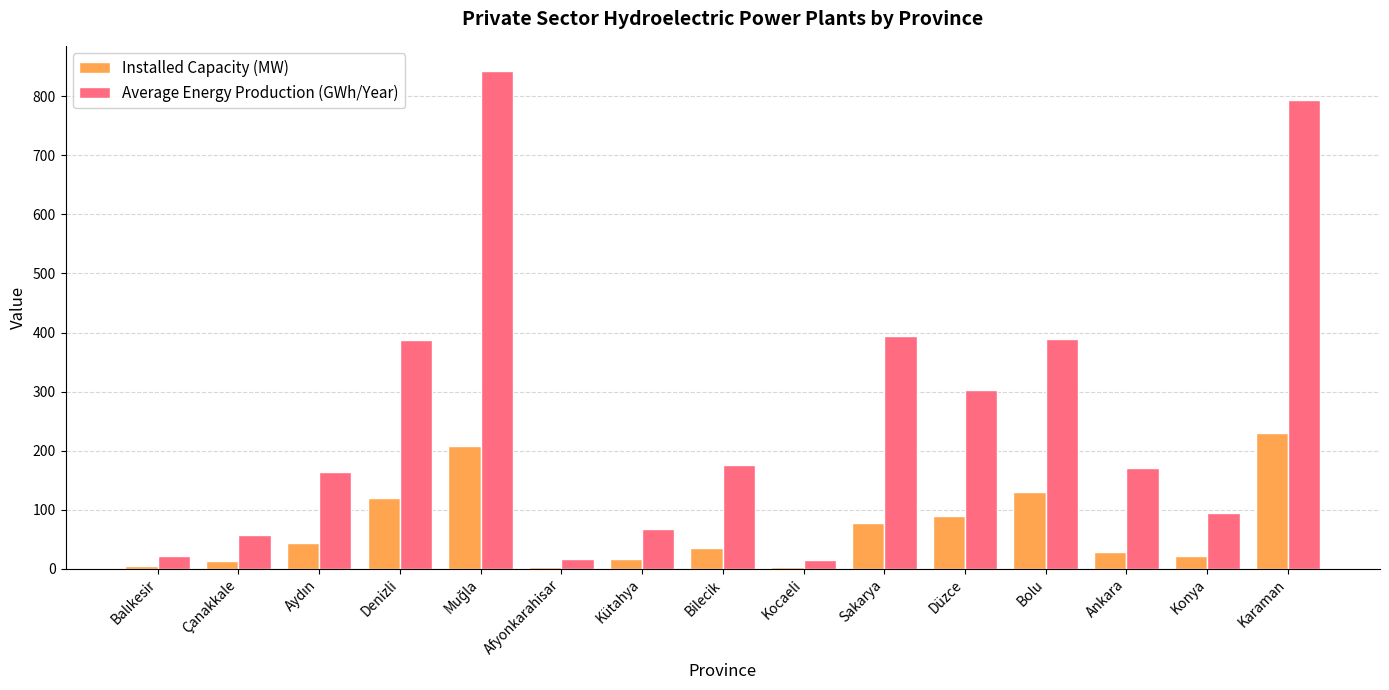

Which series changed the most between Denizli and Konya?

Average Energy Production (GWh/Year)